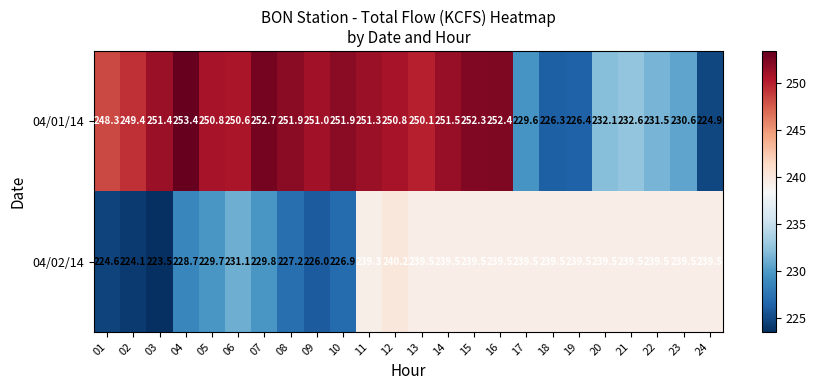

Rank the series at 05 from lowest to highest value.

04/02/14, 04/01/14